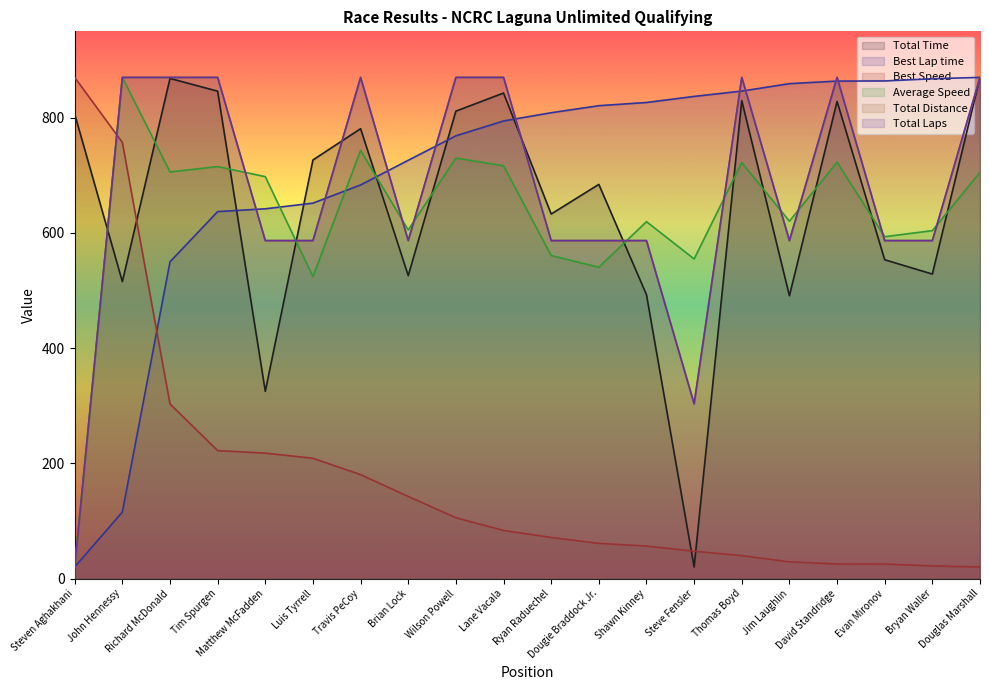

Reading left to right, extract all data points from this chart.

Total Time: 806.2	515.5	868.2	846.1	325.0	726.7	781.0	525.9	811.4	842.9	632.8	684.3	492.7	20.0	829.7	490.9	828.4	553.4	528.6	870.0
Best Lap time: 20.0	115.4	549.8	637.0	641.9	651.7	683.3	726.1	768.6	794.4	808.7	820.9	826.4	837.0	846.3	859.2	863.6	863.8	867.7	870.0
Best Speed: 870.0	757.2	303.1	222.1	217.7	208.7	180.4	142.4	105.5	83.4	71.3	61.0	56.3	47.4	39.7	29.0	25.3	25.1	21.9	20.0
Average Speed: 20.0	870.0	705.9	715.2	697.7	524.2	743.2	605.1	730.0	716.5	560.7	540.4	619.5	554.8	722.1	620.4	722.7	593.4	604.0	705.2
Total Distance: 20.0	870.0	870.0	870.0	586.7	586.7	870.0	586.7	870.0	870.0	586.7	586.7	586.7	303.3	870.0	586.7	870.0	586.7	586.7	870.0
Total Laps: 20.0	870.0	870.0	870.0	586.7	586.7	870.0	586.7	870.0	870.0	586.7	586.7	586.7	303.3	870.0	586.7	870.0	586.7	586.7	870.0